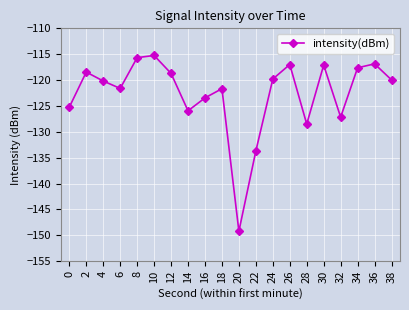

True or false: the data shows -68.8 at 36.

False